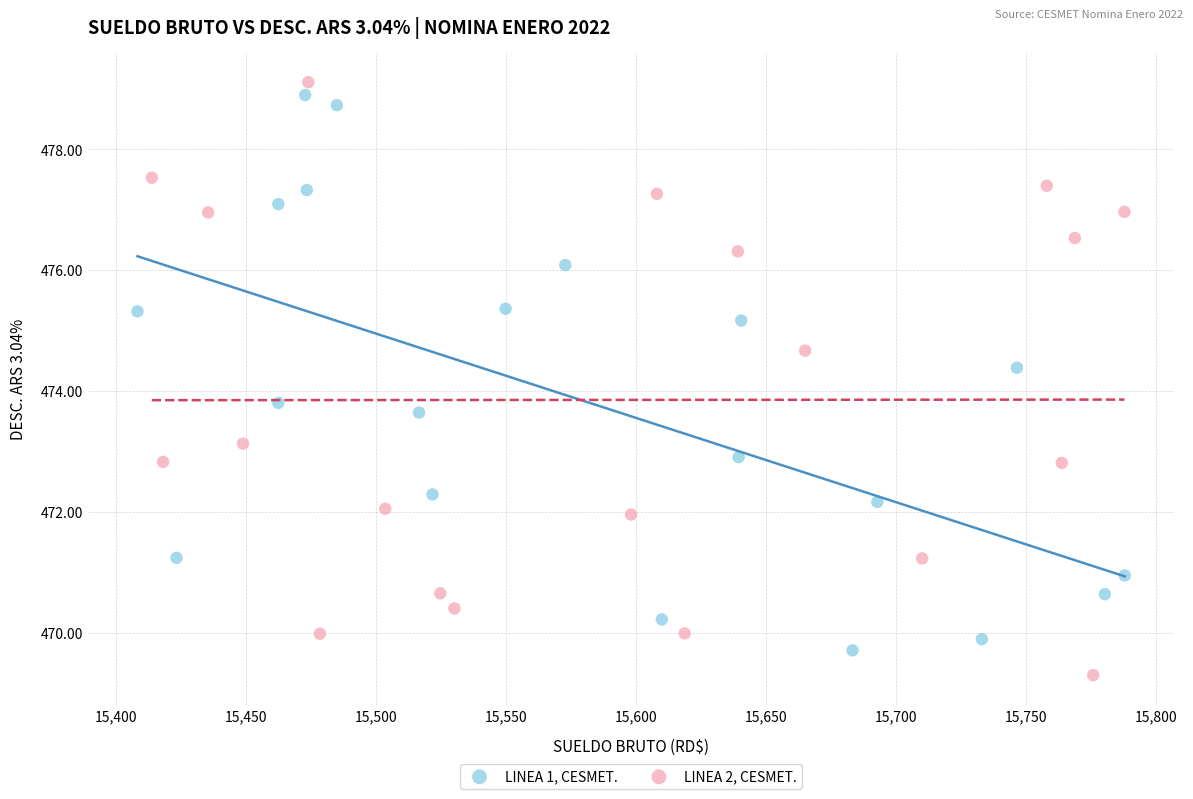

Which series contains the lowest Y value?

LINEA 2, CESMET.